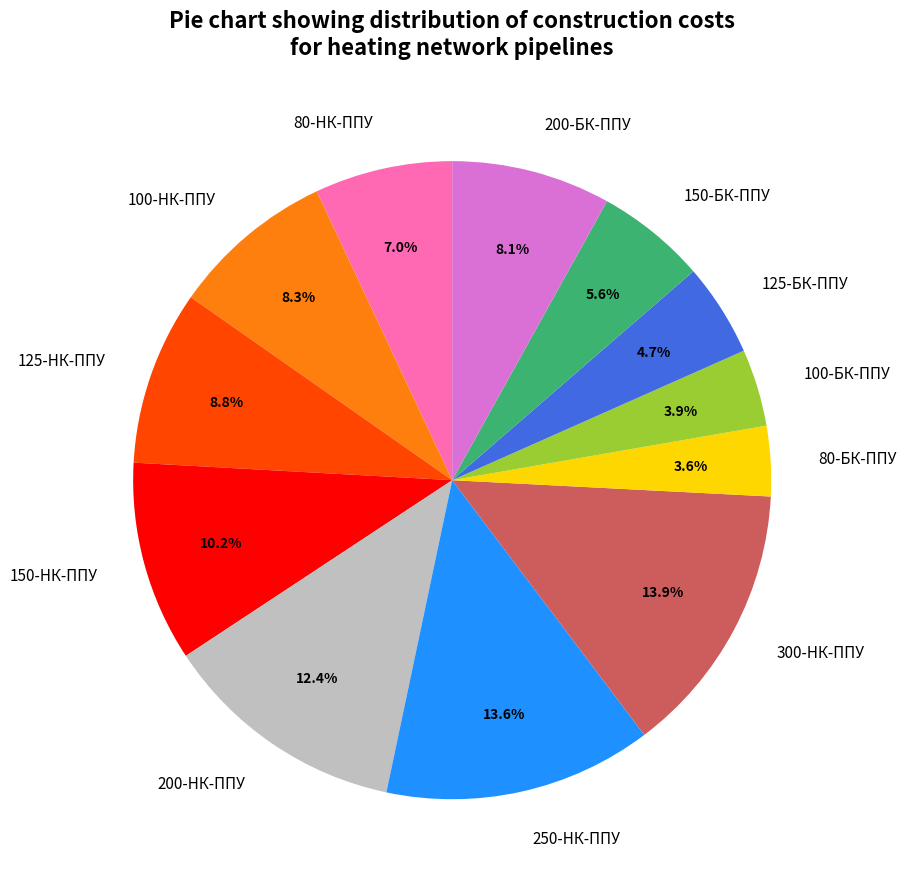

Approximately how many times larger is the value at 125-НК-ППУ compared to 100-БК-ППУ?

2.3